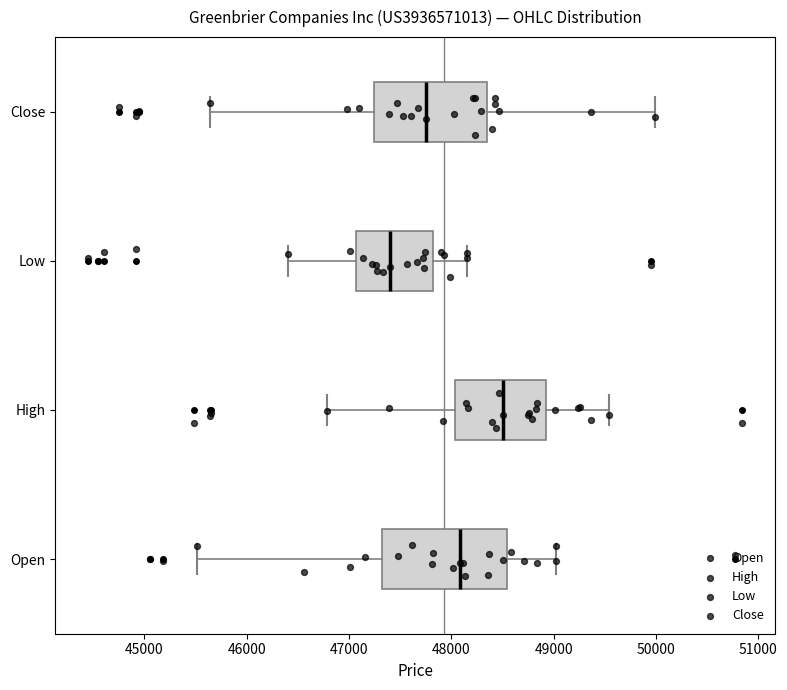

Which box's median line is the furthest to the left?

Low